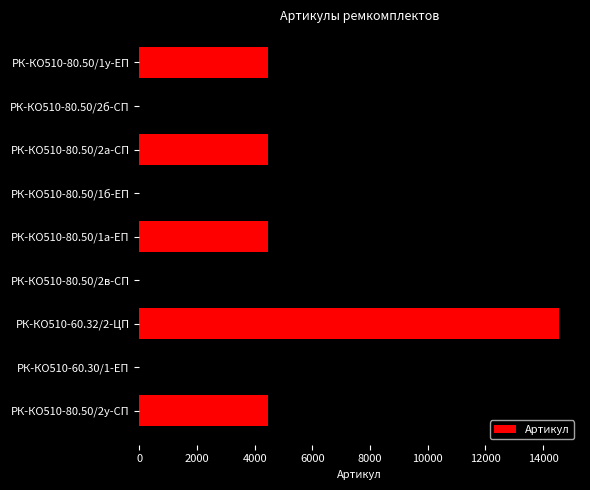

The value at РК-КО510-80.50/2в-СП is 7102. True or false?

False